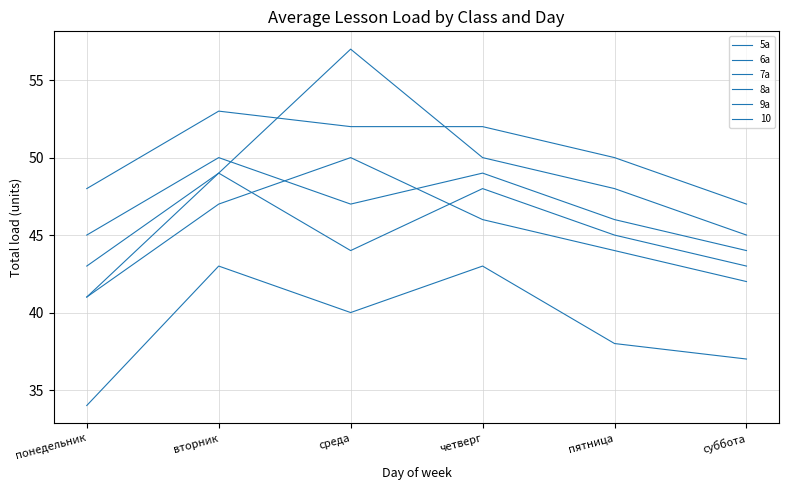

Does the chart display data point markers on the line(s)?

No